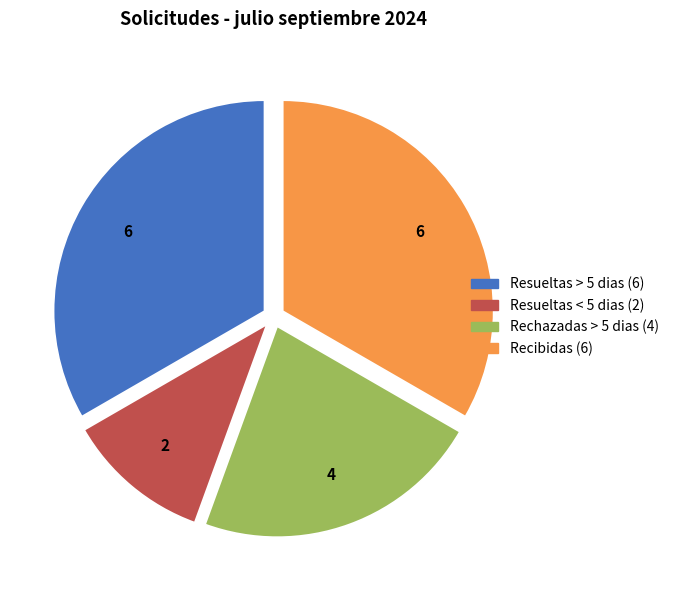

How many slices are in this pie chart?

4